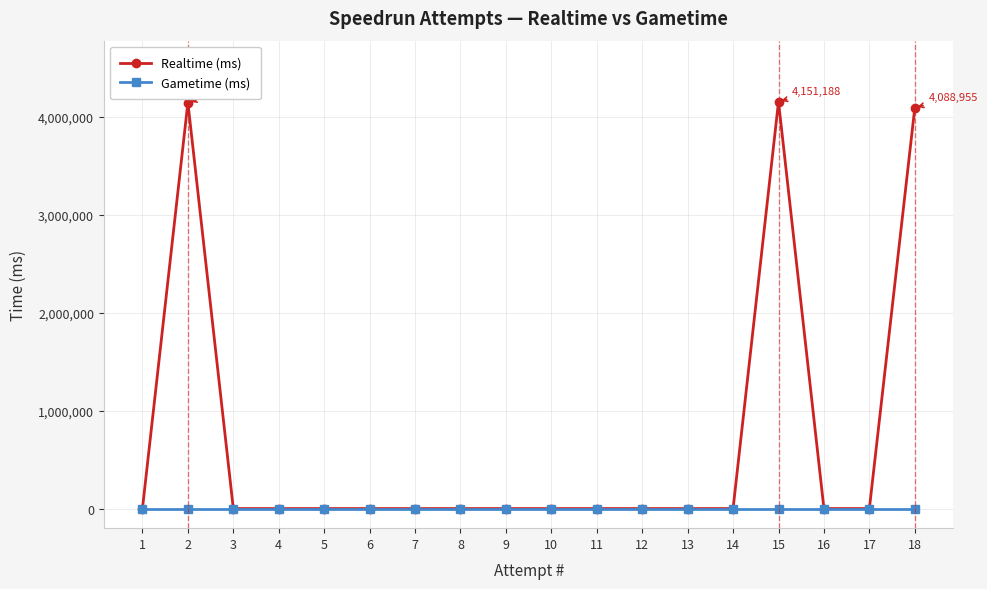

Which series has the widest spread of values?

Realtime (ms)